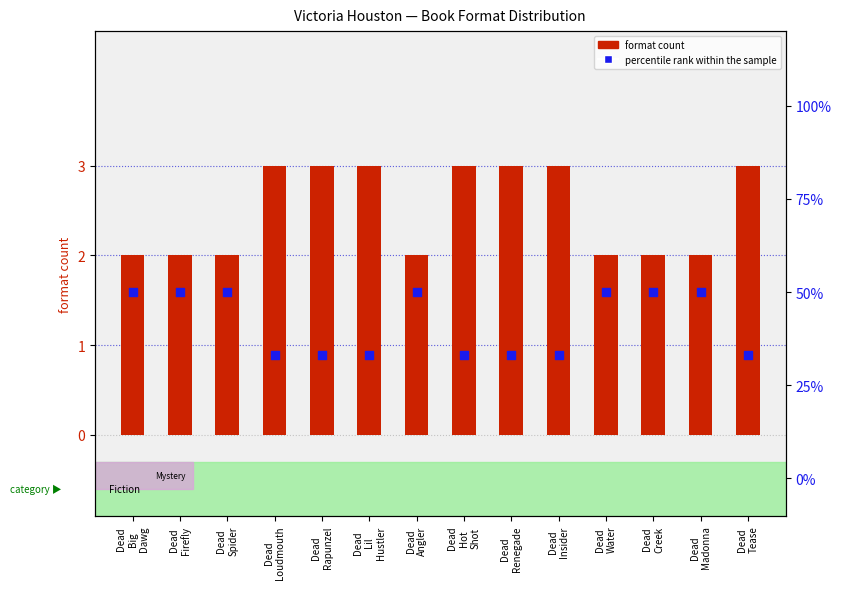

Is the value of format count at Dead
Spider greater than the value of percentile rank within the sample at Dead
Spider?

No